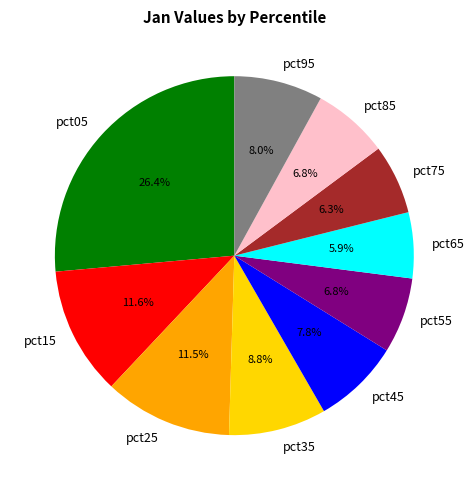

The pct95 slice represents 8% of the pie. True or false?

True